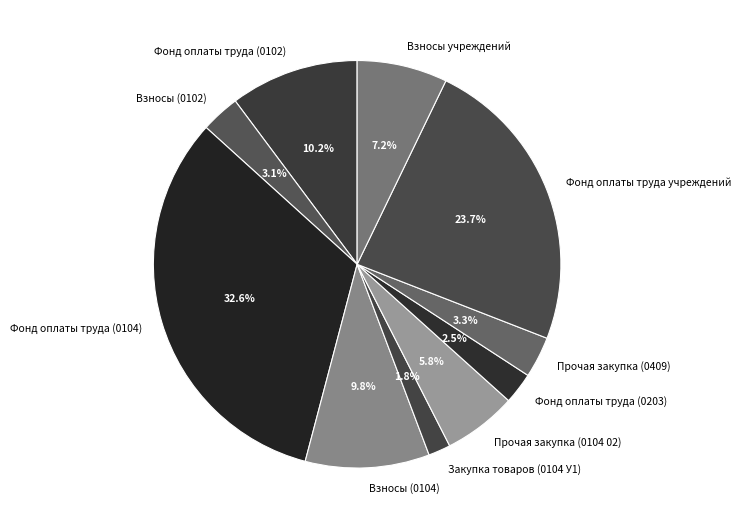

Does Взносы учреждений account for over 50% of the chart?

No